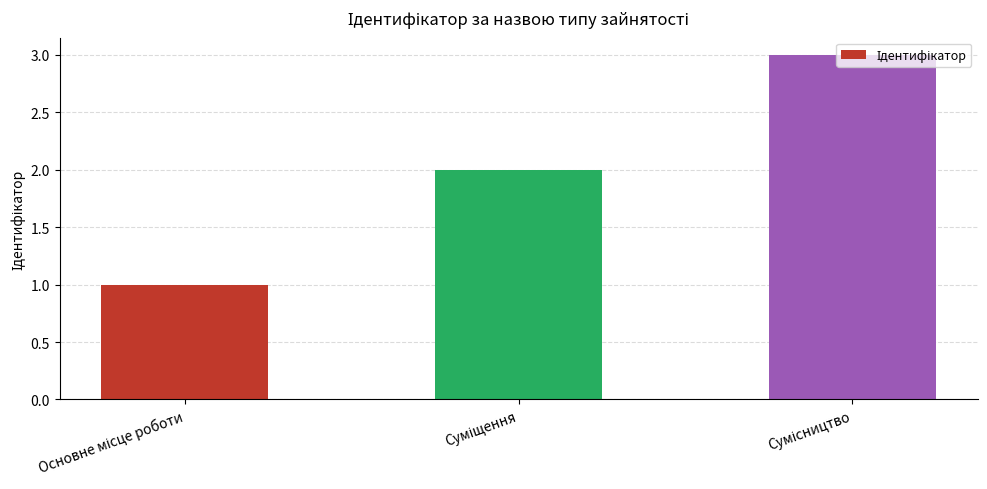

What is the maximum value shown in the chart?

3